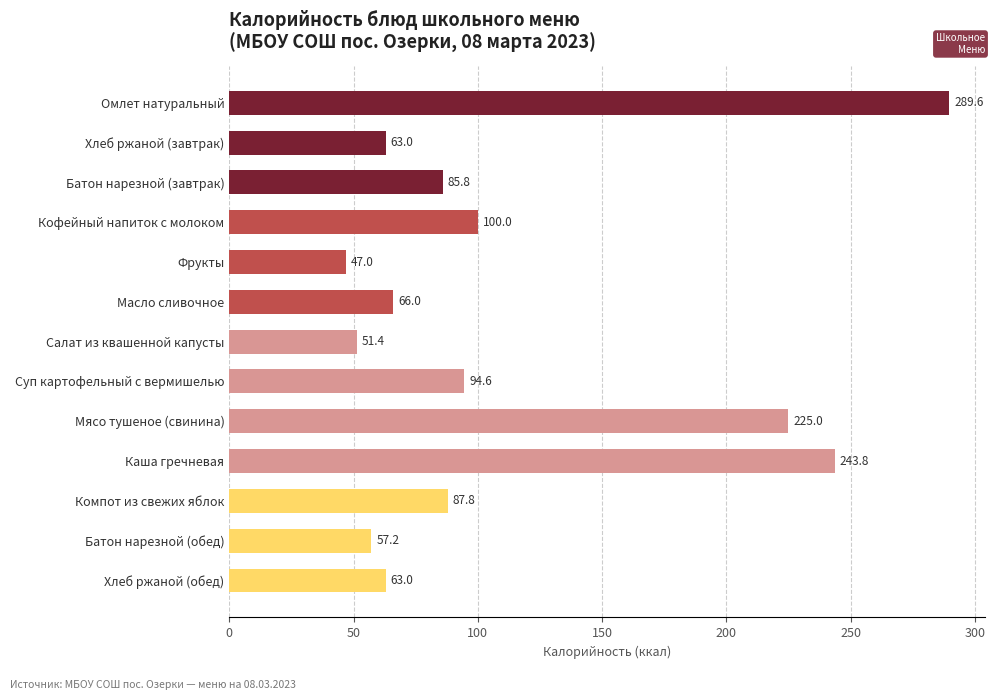

What is the value of the 3rd bar from the top?

85.8